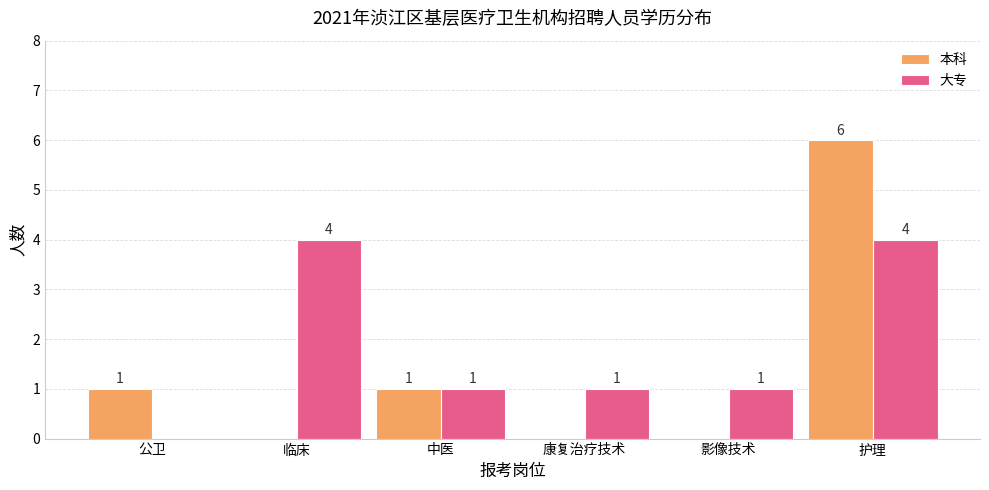

What is the average value of the 大专 series?

2